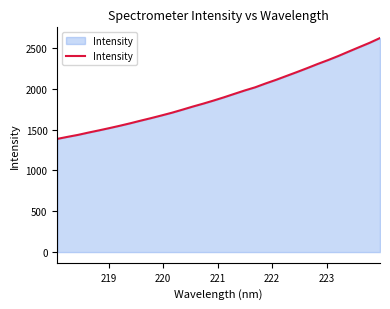

What is the maximum value shown in the chart?

2623.1